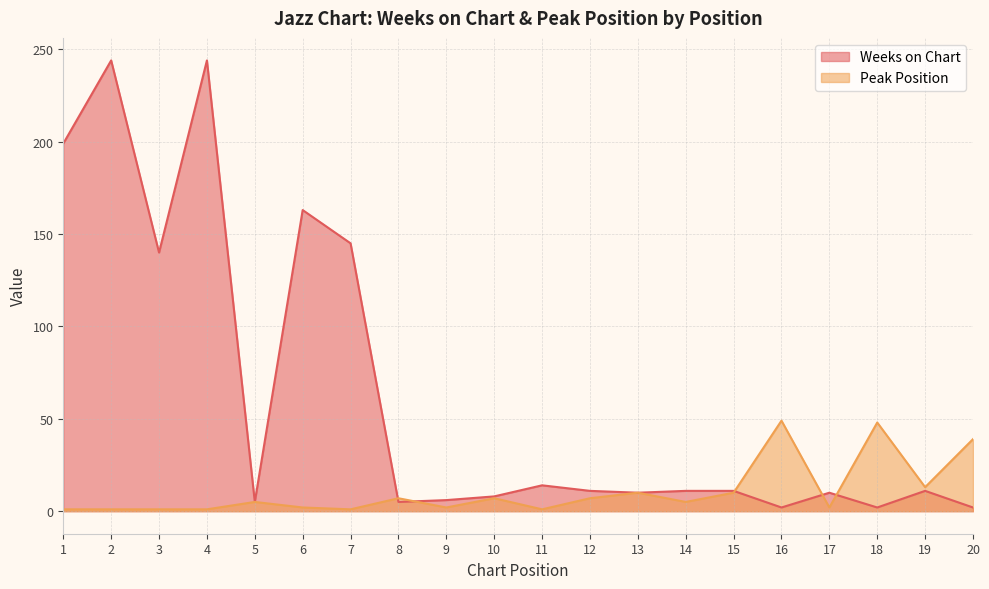

What is the average value of the Weeks on Chart series?

62